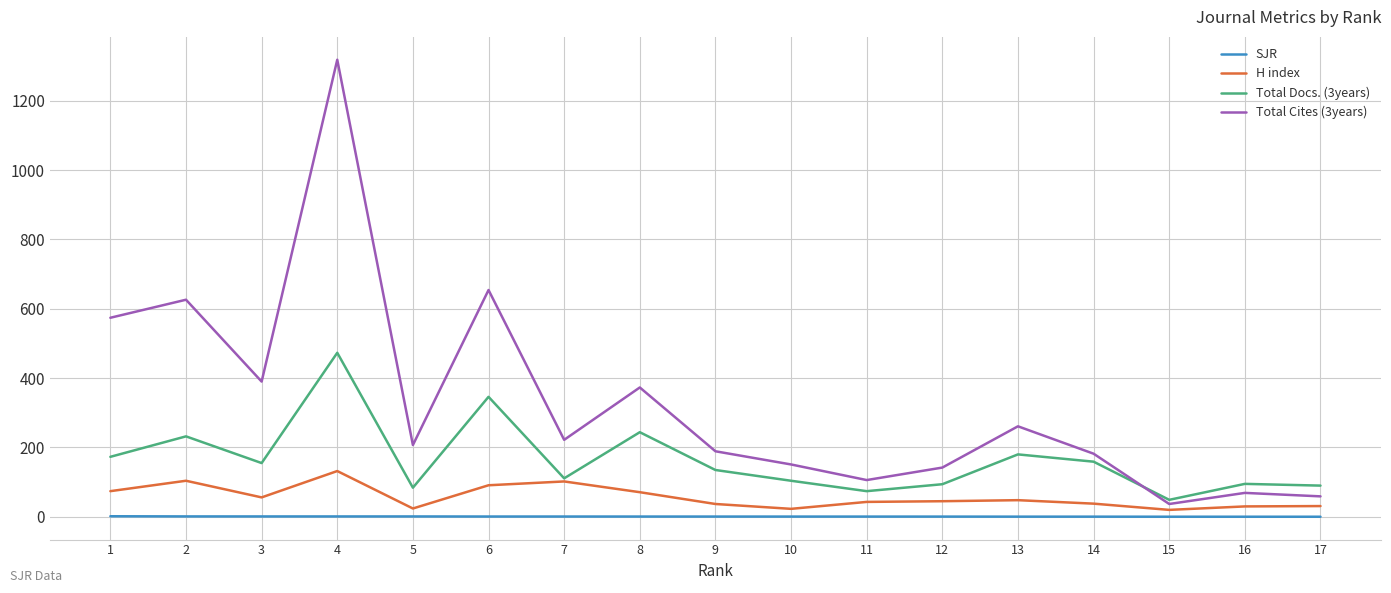

List the series in order of their peak value, highest first.

Total Cites (3years), Total Docs. (3years), H index, SJR